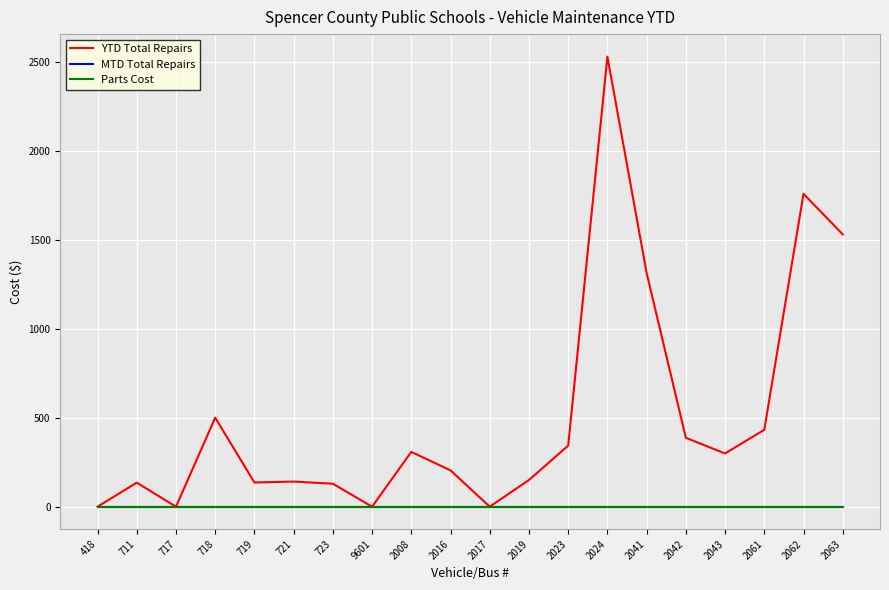

True or false: MTD Total Repairs and YTD Total Repairs intersect in this chart.

False